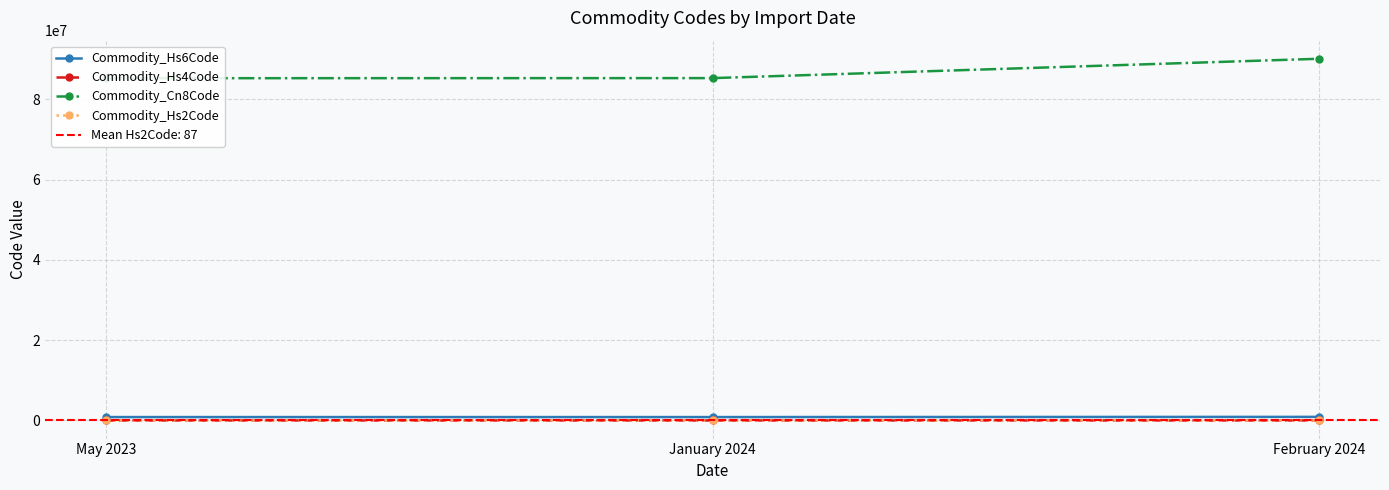

What is the difference between the Commodity_Hs4Code values at January 2024 and May 2023?

3